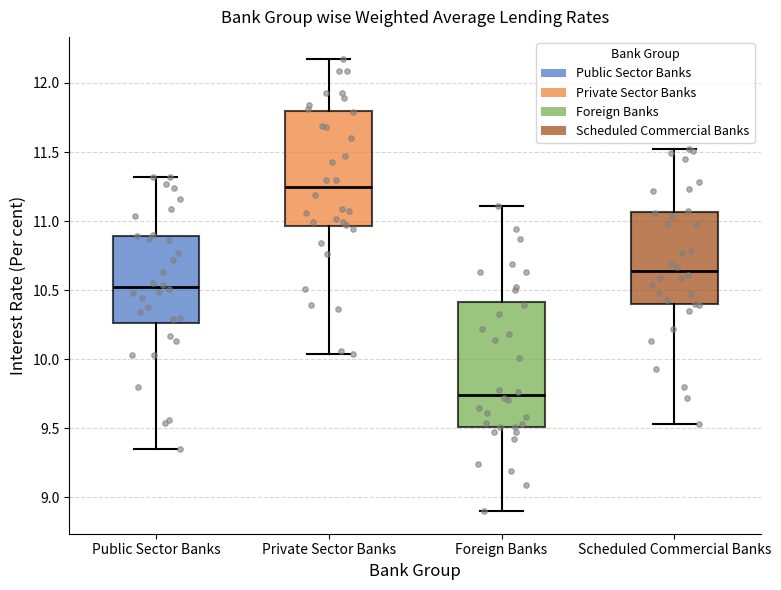

Where does the median line of the box for Public Sector Banks sit on the y-axis? The values are not printed on the chart, so give them approximately, as read against the axis.

10.55